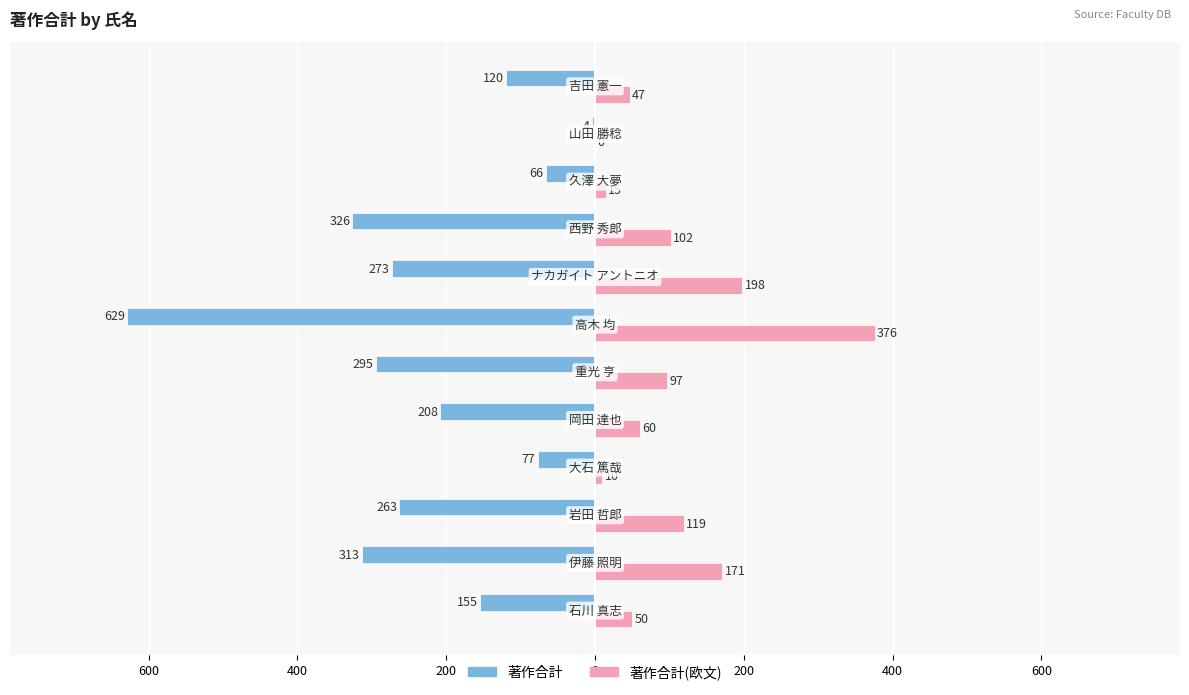

What are all the series names shown in the legend?

著作合計, 著作合計(欧文)